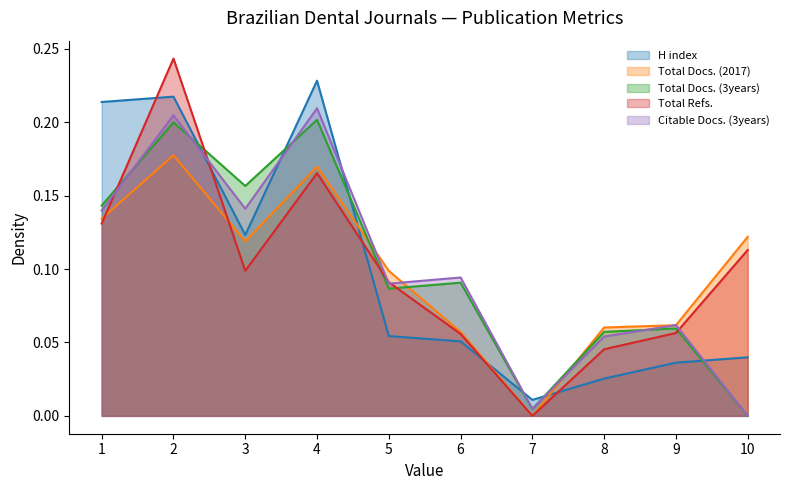

Is the value of H index at 1 greater than the value of Citable Docs. (3years) at 1?

Yes